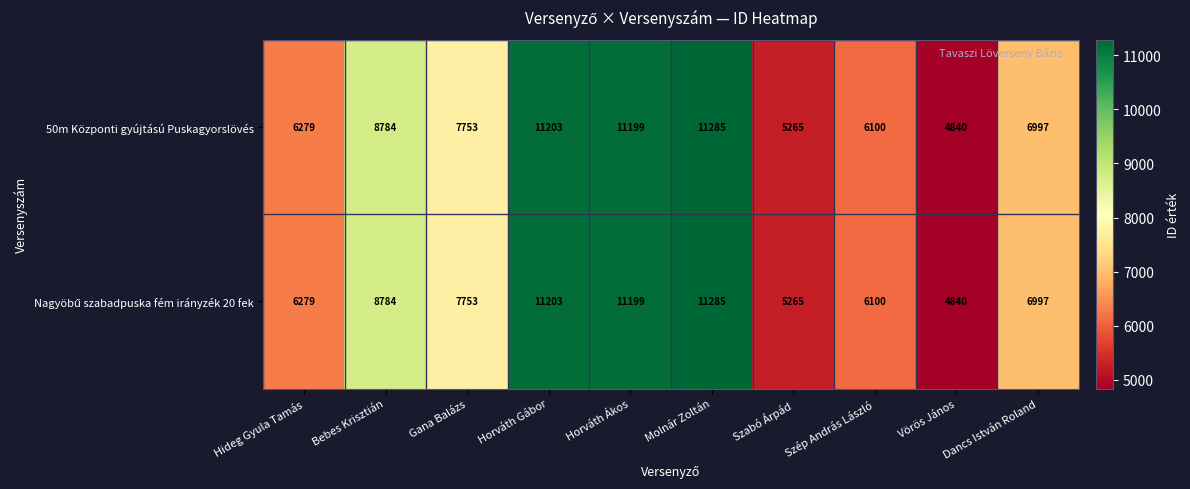

True or false: 50m Központi gyújtású Puskagyorslövés has a value of 13027 at Gana Balázs.

False